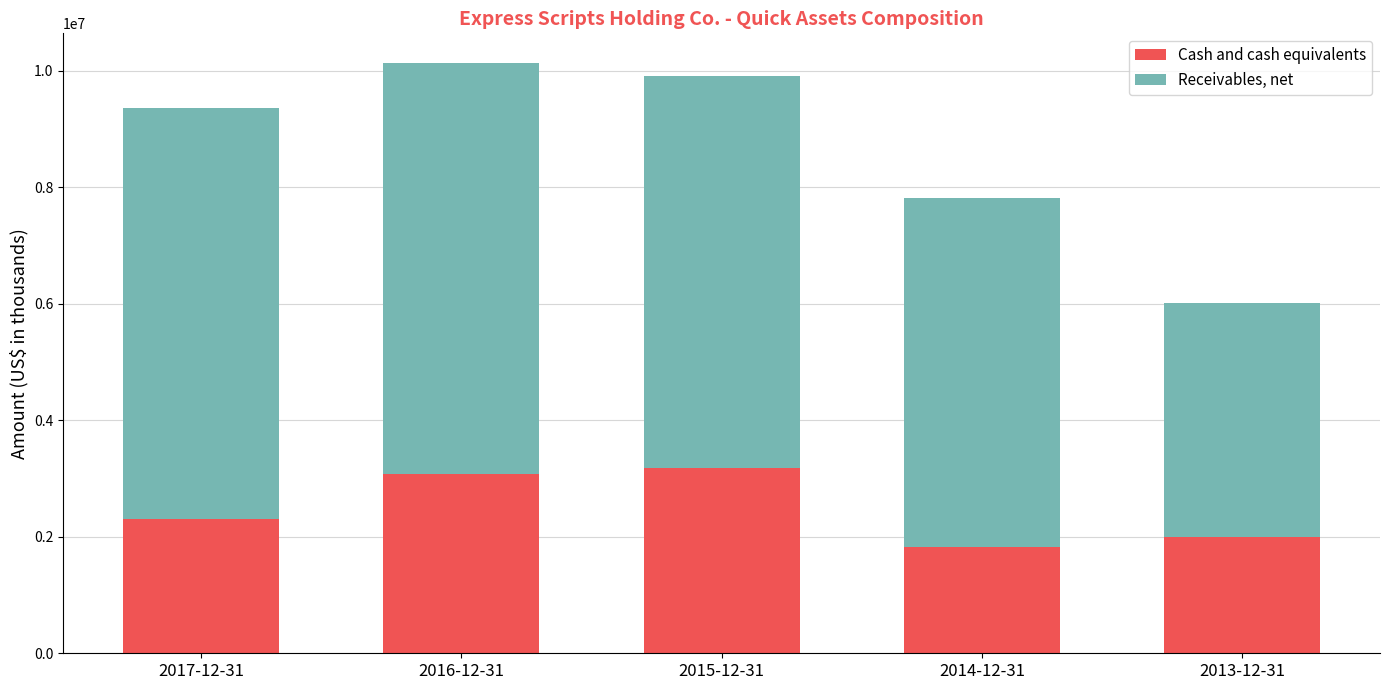

What is the sum of all Cash and cash equivalents values?

12397100